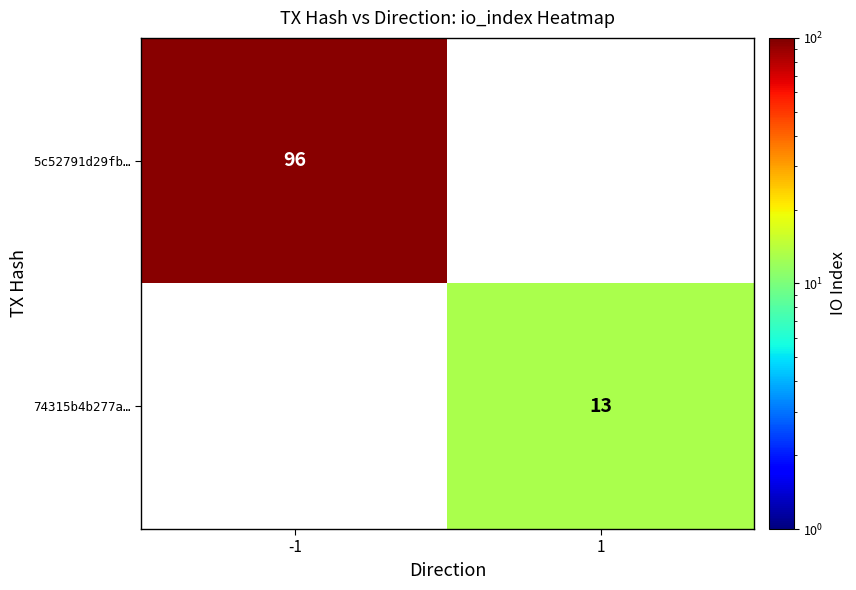

True or false: 5c52791d29fb… has a value of 141 at -1.

False